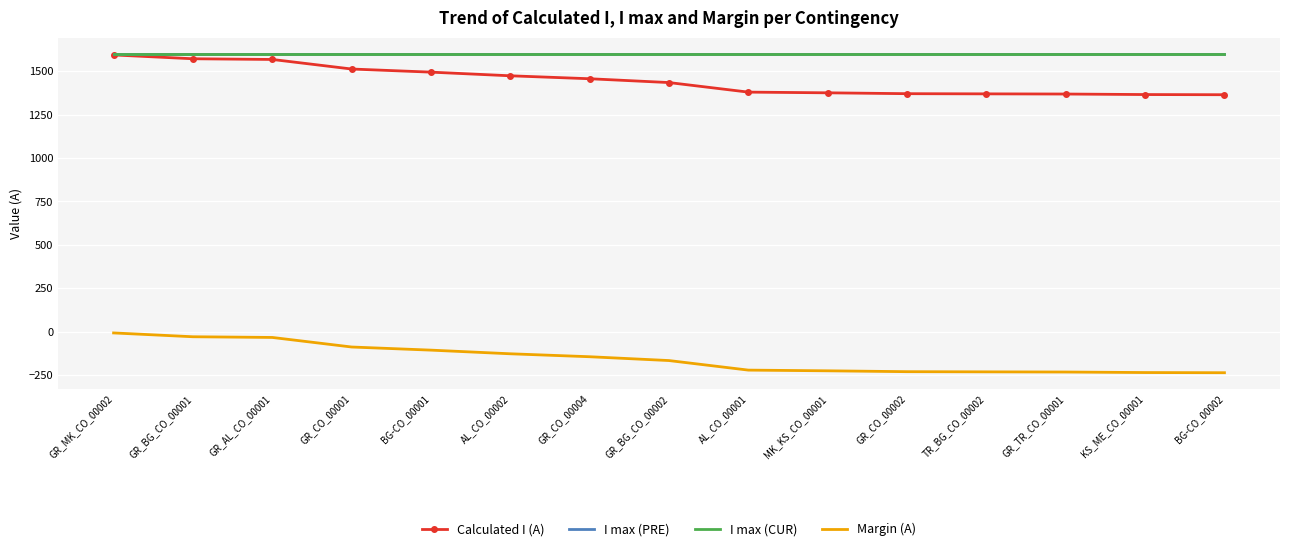

Is the value of I max (CUR) at AL_CO_00002 greater than the value of Calculated I (A) at GR_TR_CO_00001?

Yes